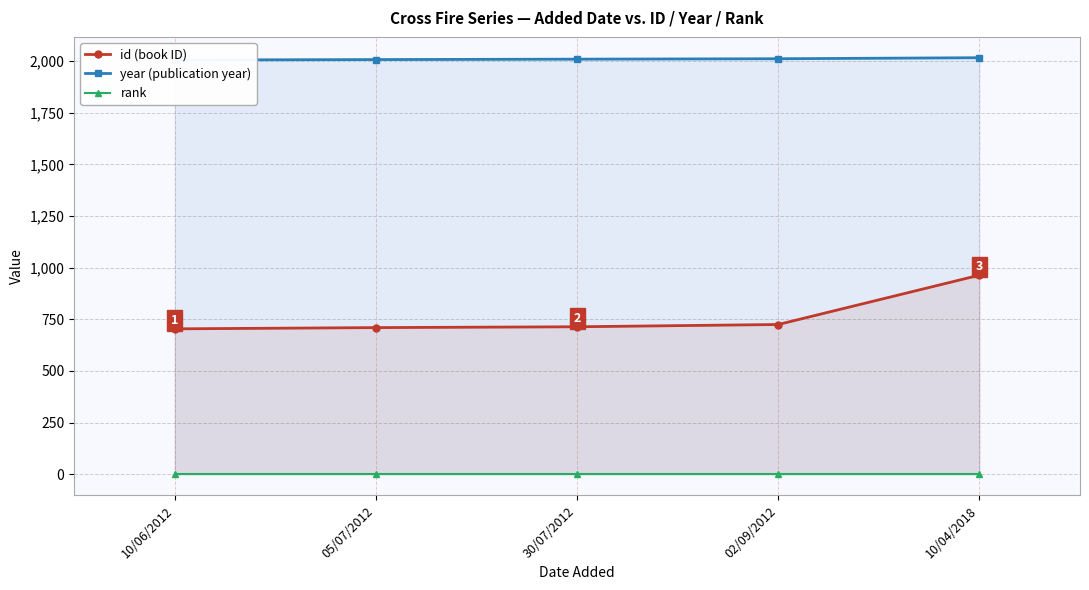

True or false: rank and id intersect in this chart.

False